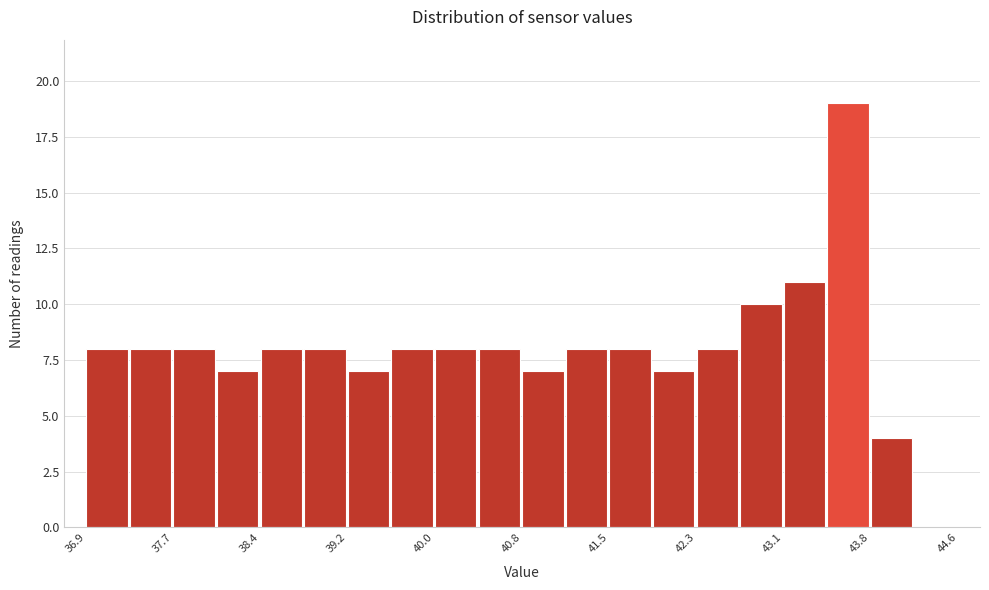

Around what value on the x-axis is the tallest bar? Give the approximate position of its centre, as read against the axis.

43.6